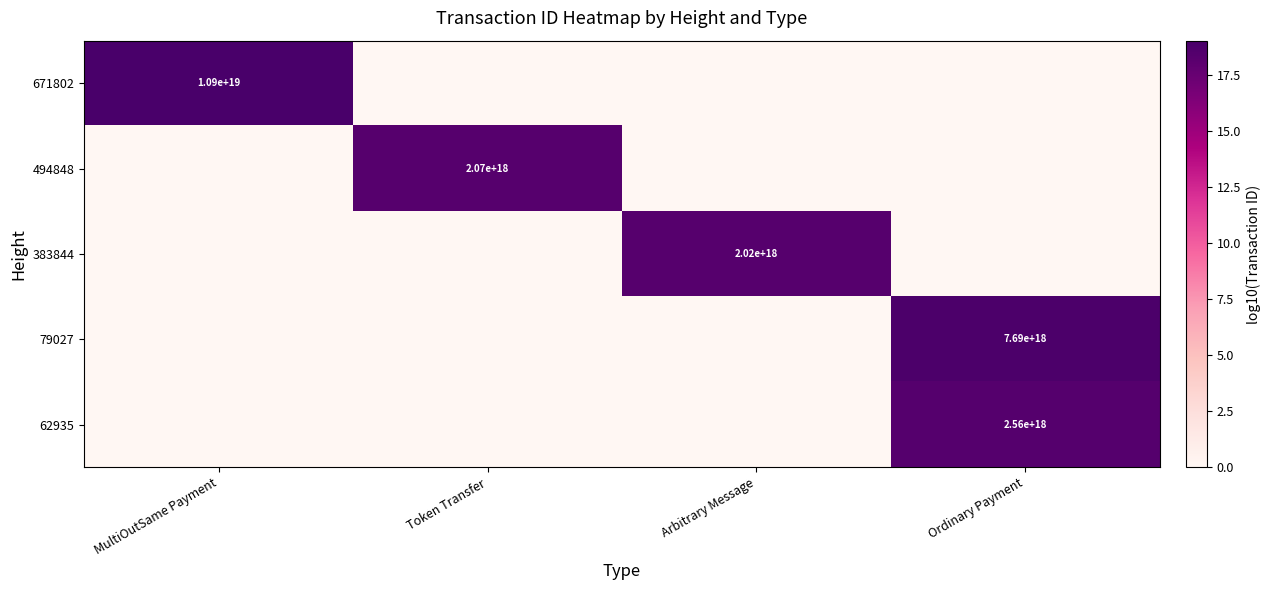

Is the value of 671802 at MultiOutSame Payment greater than the value of 494848 at Token Transfer?

Yes